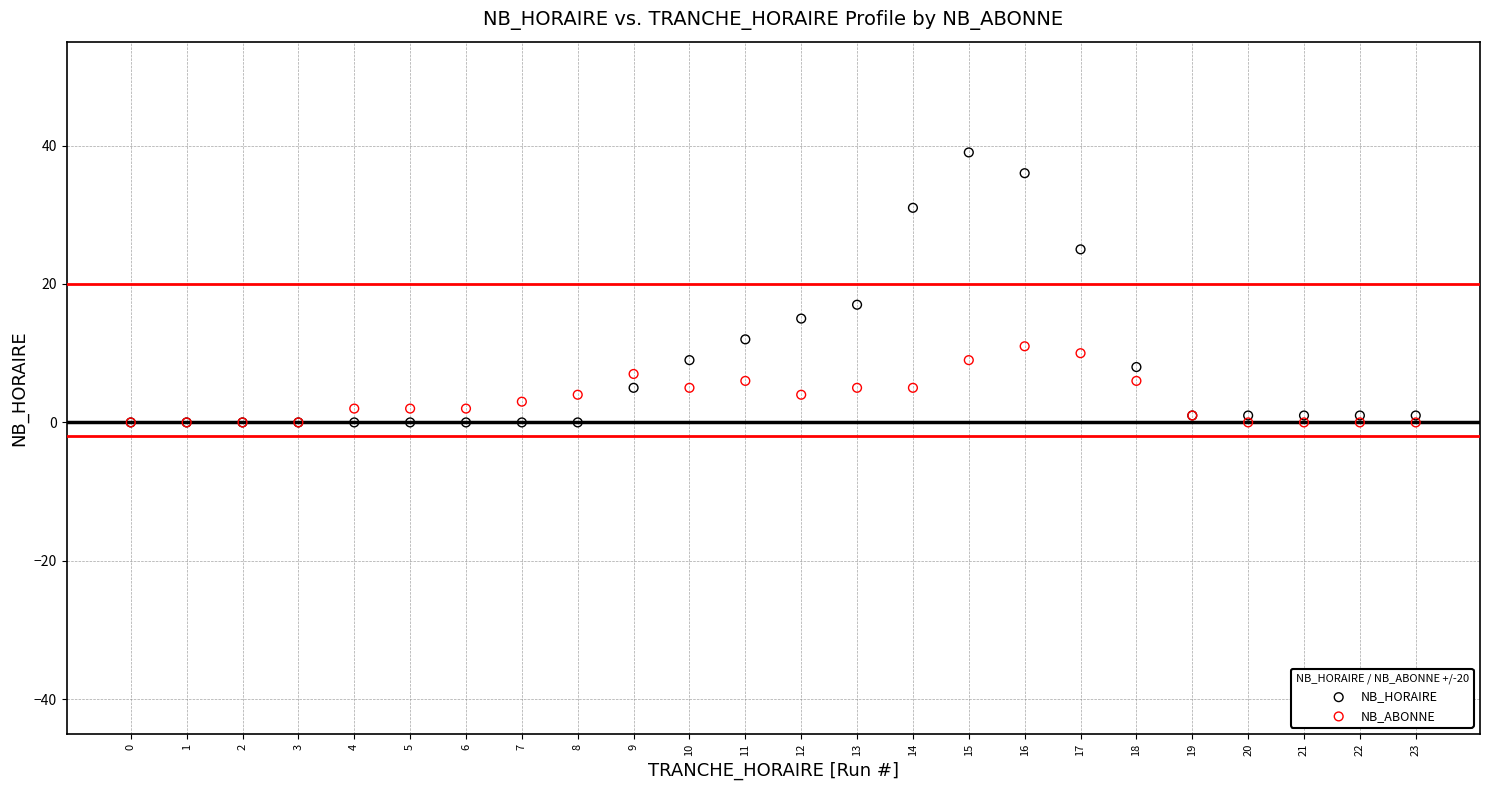

In the NB_HORAIRE series, what Y value is closest to 19?

17